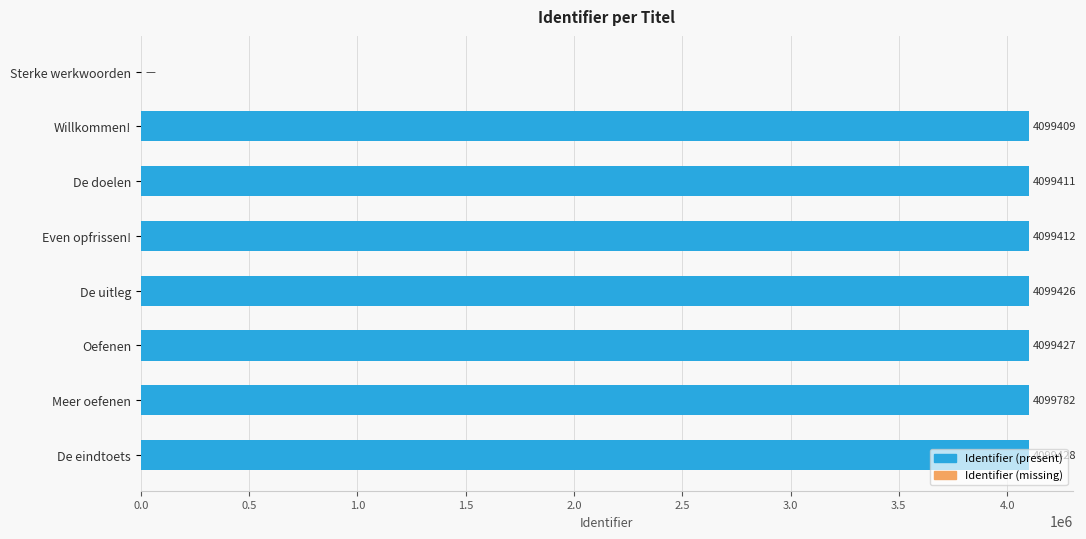

Which has a higher value, Oefenen or Sterke werkwoorden?

Oefenen